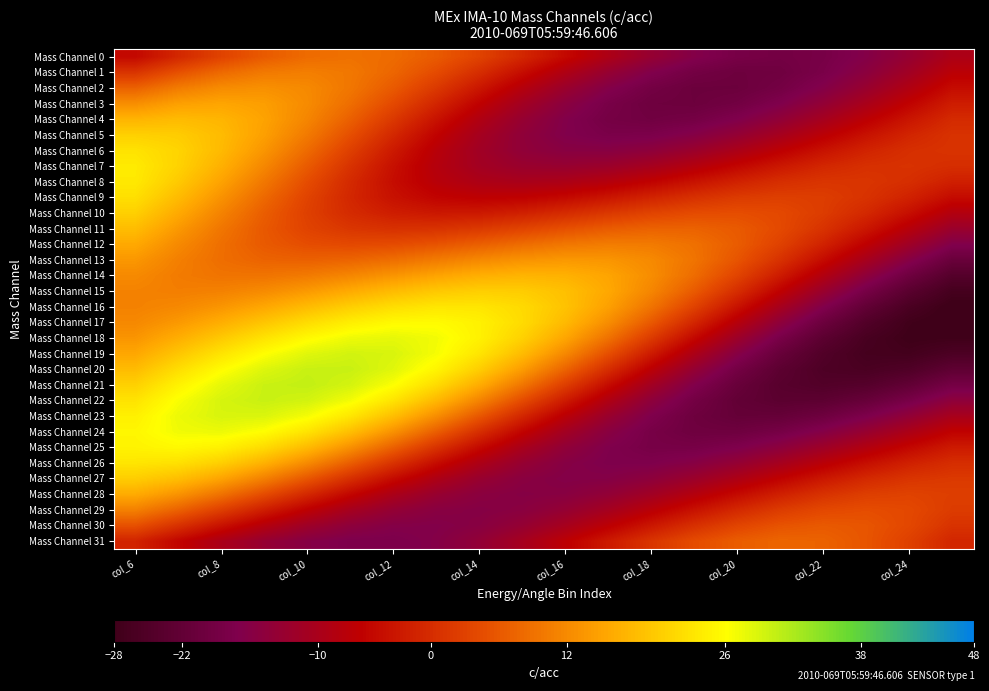

Reading left to right, transcribe all the data shown in this chart.

Mass Channel 0: -5.0	-0.7	3.2	6.3	8.3	9.0	8.3	6.3	3.2	-0.7	-5.0	-9.3	-13.2	-16.3	-18.3	-19.0	-18.3	-16.3	-13.2	-9.3
Mass Channel 1: 1.2	5.1	8.2	10.1	10.7	9.9	7.7	4.4	0.2	-4.4	-9.0	-13.3	-16.7	-19.0	-20.1	-19.7	-17.9	-15.0	-11.3	-7.0
Mass Channel 2: 7.2	10.3	12.3	12.9	12.0	9.7	6.2	1.9	-3.0	-8.0	-12.5	-16.3	-19.0	-20.4	-20.3	-18.9	-16.3	-12.8	-8.7	-4.5
Mass Channel 3: 12.6	14.7	15.4	14.5	12.2	8.7	4.1	-0.9	-6.1	-11.0	-15.1	-18.2	-19.9	-20.3	-19.2	-17.0	-13.7	-9.9	-5.9	-2.2
Mass Channel 4: 17.2	18.0	17.3	15.1	11.5	6.9	1.8	-3.6	-8.7	-13.2	-16.6	-18.7	-19.4	-18.8	-16.9	-14.0	-10.5	-6.8	-3.2	-0.3
Mass Channel 5: 20.6	20.1	18.1	14.6	10.1	4.9	-0.6	-5.9	-10.6	-14.3	-16.7	-17.8	-17.6	-16.1	-13.6	-10.4	-7.0	-3.8	-1.0	0.9
Mass Channel 6: 22.8	21.0	17.8	13.4	8.3	2.8	-2.6	-7.5	-11.4	-14.1	-15.5	-15.6	-14.5	-12.4	-9.6	-6.6	-3.7	-1.2	0.4	1.1
Mass Channel 7: 23.8	20.9	16.7	11.7	6.3	0.9	-4.0	-8.0	-11.0	-12.7	-13.1	-12.3	-10.5	-8.1	-5.4	-2.9	-0.8	0.5	0.9	0.2
Mass Channel 8: 23.6	19.8	15.0	9.8	4.5	-0.3	-4.4	-7.5	-9.3	-10.0	-9.5	-8.0	-6.0	-3.6	-1.4	0.3	1.3	1.3	0.3	-1.8
Mass Channel 9: 22.4	18.0	13.1	8.0	3.3	-0.7	-3.8	-5.8	-6.5	-6.2	-5.0	-3.2	-1.2	0.7	2.1	2.7	2.4	1.0	-1.4	-4.7
Mass Channel 10: 20.5	15.9	11.2	6.7	2.8	-0.2	-2.1	-2.9	-2.7	-1.6	-0.1	1.7	3.3	4.4	4.7	4.0	2.3	-0.5	-4.2	-8.3
Mass Channel 11: 18.2	13.8	9.6	6.0	3.2	1.4	0.7	0.9	1.9	3.4	5.0	6.4	7.2	7.3	6.2	4.1	1.0	-3.1	-7.7	-12.5
Mass Channel 12: 15.8	12.0	8.7	6.2	4.6	4.0	4.4	5.4	6.9	8.4	9.7	10.4	10.2	8.9	6.5	3.0	-1.4	-6.4	-11.7	-16.7
Mass Channel 13: 13.7	10.8	8.6	7.3	7.0	7.5	8.7	10.3	11.9	13.2	13.8	13.5	12.0	9.4	5.5	0.8	-4.6	-10.3	-15.9	-20.8
Mass Channel 14: 12.0	10.3	9.4	9.4	10.2	11.6	13.4	15.1	16.5	17.2	16.8	15.3	12.5	8.4	3.4	-2.4	-8.5	-14.5	-19.9	-24.2
Mass Channel 15: 11.1	10.6	11.0	12.2	14.0	16.0	18.0	19.6	20.4	20.1	18.6	15.7	11.6	6.3	0.2	-6.2	-12.6	-18.5	-23.4	-26.9
Mass Channel 16: 11.1	11.9	13.5	15.6	18.0	20.4	22.2	23.3	23.2	21.8	18.9	14.8	9.4	3.1	-3.6	-10.4	-16.7	-22.0	-26.0	-28.4
Mass Channel 17: 11.8	13.9	16.5	19.3	22.0	24.3	25.6	25.8	24.7	22.0	17.9	12.5	6.1	-0.8	-7.8	-14.5	-20.2	-24.7	-27.6	-28.7
Mass Channel 18: 13.4	16.5	19.7	22.9	25.6	27.4	27.9	27.1	24.7	20.7	15.4	9.1	2.1	-5.1	-12.0	-18.1	-23.0	-26.4	-28.0	-27.8
Mass Channel 19: 15.6	19.3	23.0	26.1	28.4	29.4	28.9	26.8	23.2	18.1	11.9	4.9	-2.4	-9.5	-15.8	-21.1	-24.8	-26.9	-27.2	-25.7
Mass Channel 20: 18.1	22.2	25.8	28.6	30.1	30.0	28.4	25.1	20.3	14.3	7.4	0.2	-6.9	-13.4	-18.9	-23.0	-25.4	-26.1	-25.1	-22.6
Mass Channel 21: 20.7	24.7	28.0	30.0	30.4	29.2	26.4	22.0	16.3	9.6	2.5	-4.5	-11.1	-16.7	-21.0	-23.7	-24.7	-24.1	-22.0	-18.7
Mass Channel 22: 22.9	26.6	29.1	30.1	29.4	27.0	23.0	17.7	11.3	4.5	-2.4	-8.9	-14.6	-19.0	-21.9	-23.1	-22.8	-21.1	-18.2	-14.5
Mass Channel 23: 24.5	27.5	28.9	28.7	26.8	23.3	18.4	12.5	5.9	-0.8	-7.1	-12.7	-17.1	-20.0	-21.5	-21.4	-19.9	-17.3	-13.9	-10.1
Mass Channel 24: 25.3	27.2	27.4	26.0	23.0	18.5	13.0	6.8	0.4	-5.7	-11.1	-15.4	-18.4	-19.8	-19.8	-18.5	-16.1	-13.0	-9.5	-6.0
Mass Channel 25: 24.8	25.5	24.6	22.0	18.0	12.8	7.0	1.0	-4.8	-10.0	-14.1	-16.9	-18.4	-18.4	-17.1	-14.8	-11.8	-8.5	-5.3	-2.5
Mass Channel 26: 23.2	22.6	20.4	16.8	12.1	6.7	1.0	-4.5	-9.3	-13.2	-15.9	-17.2	-17.1	-15.8	-13.5	-10.5	-7.3	-4.2	-1.6	0.2
Mass Channel 27: 20.2	18.4	15.2	10.8	5.8	0.5	-4.7	-9.2	-12.9	-15.3	-16.4	-16.1	-14.7	-12.3	-9.3	-6.0	-3.0	-0.4	1.2	1.9
Mass Channel 28: 16.1	13.2	9.1	4.4	-0.6	-5.4	-9.6	-13.0	-15.1	-16.0	-15.5	-13.9	-11.3	-8.2	-4.8	-1.7	0.9	2.6	3.1	2.5
Mass Channel 29: 10.9	7.2	2.7	-2.0	-6.6	-10.5	-13.6	-15.5	-16.0	-15.3	-13.4	-10.7	-7.3	-3.8	-0.5	2.2	4.0	4.6	4.0	2.2
Mass Channel 30: 5.1	0.8	-3.7	-8.1	-11.8	-14.6	-16.2	-16.6	-15.6	-13.4	-10.4	-6.8	-3.0	0.5	3.4	5.4	6.1	5.6	3.8	1.0
Mass Channel 31: -1.2	-5.6	-9.8	-13.4	-16.0	-17.4	-17.5	-16.3	-13.9	-10.5	-6.6	-2.6	1.2	4.4	6.6	7.6	7.3	5.6	2.8	-0.9